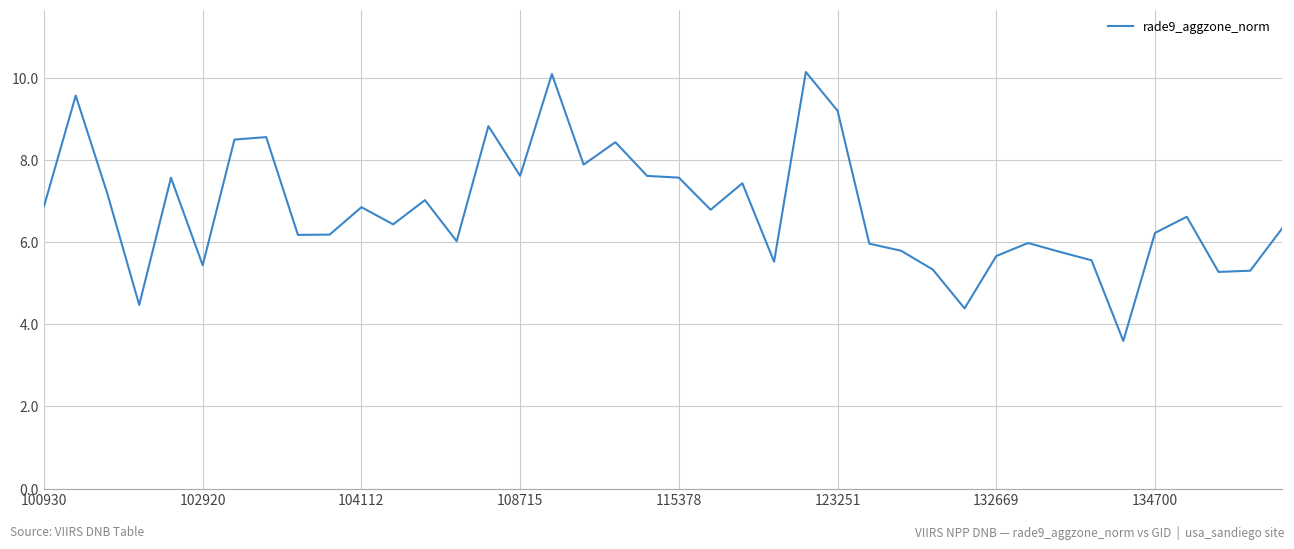

What is the smallest value displayed?

3.6